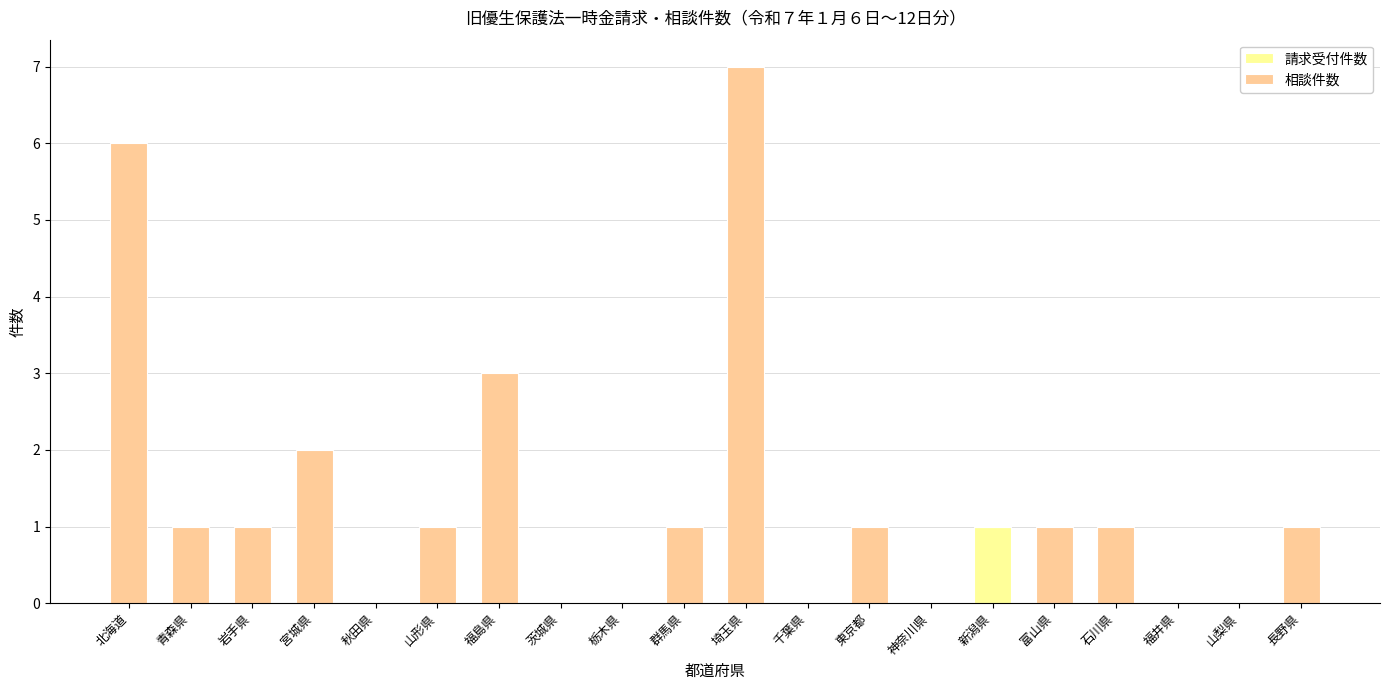

The value of 請求受付件数 at 埼玉県 is 0. True or false?

True